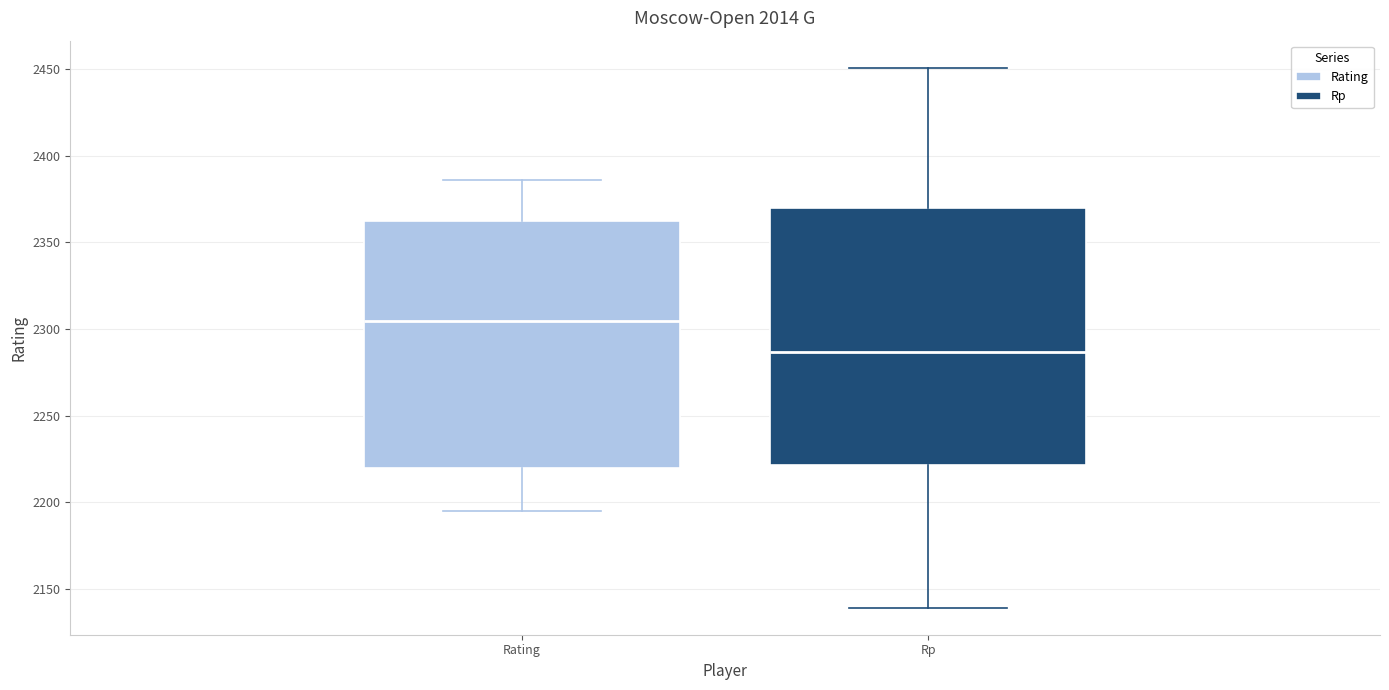

Reading left to right, read every box against the y-axis: the position of its median line, the range the box covers, and the ends of its whiskers. The values are not printed on the chart, so give them approximately, as read against the axis.

Rating: median 2305, box 2220 to 2365, whiskers 2195 to 2385
Rp: median 2285, box 2220 to 2370, whiskers 2140 to 2450